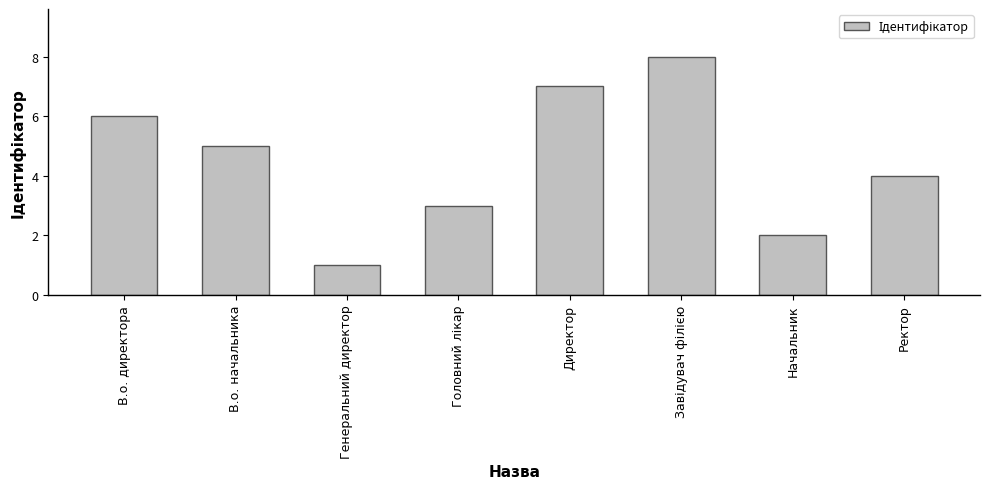

How many bars are there in total?

8